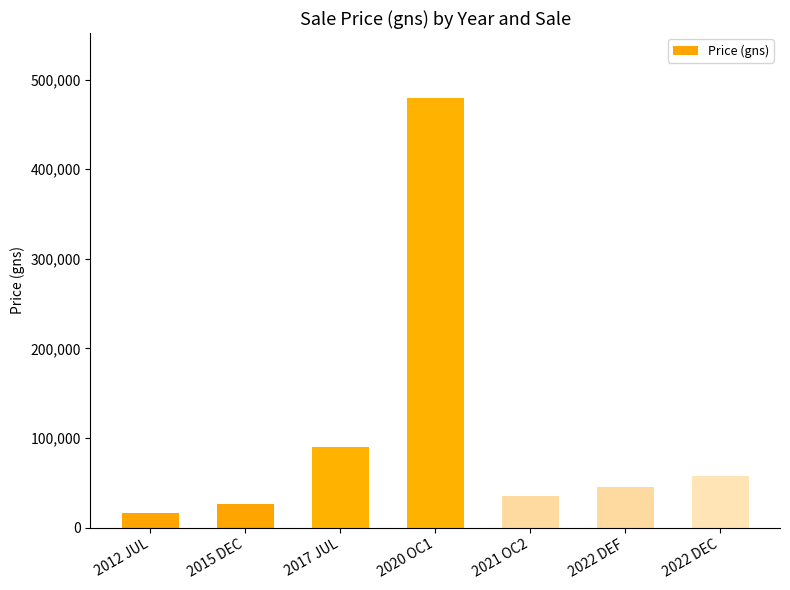

How many distinct data groups are displayed?

1